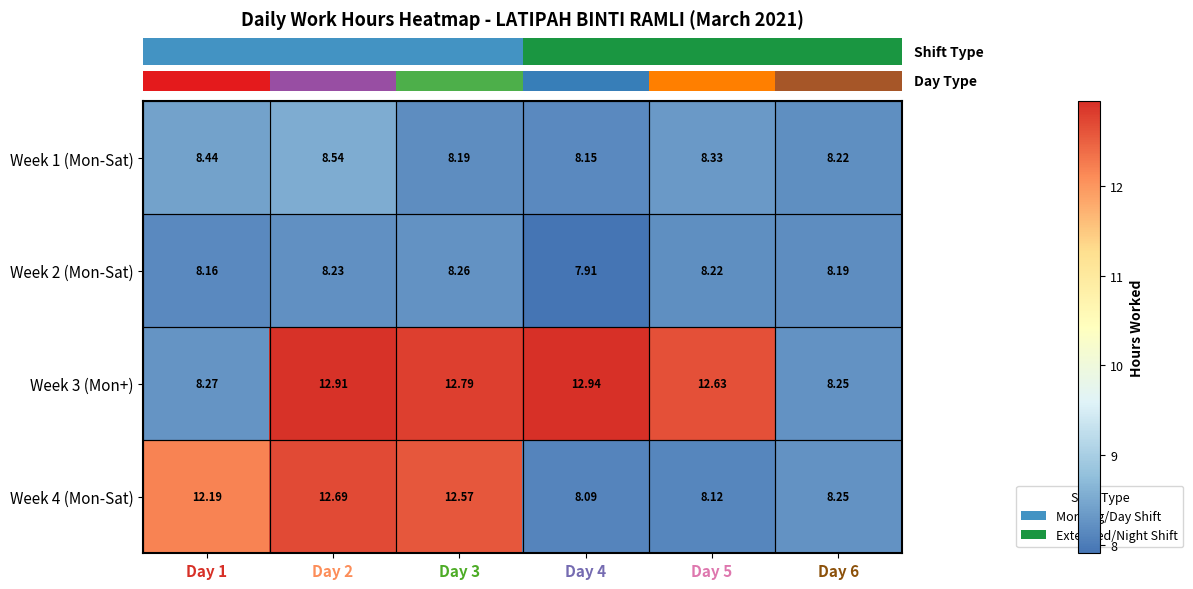

At which category does the chart reach its peak across all series?

Day 4